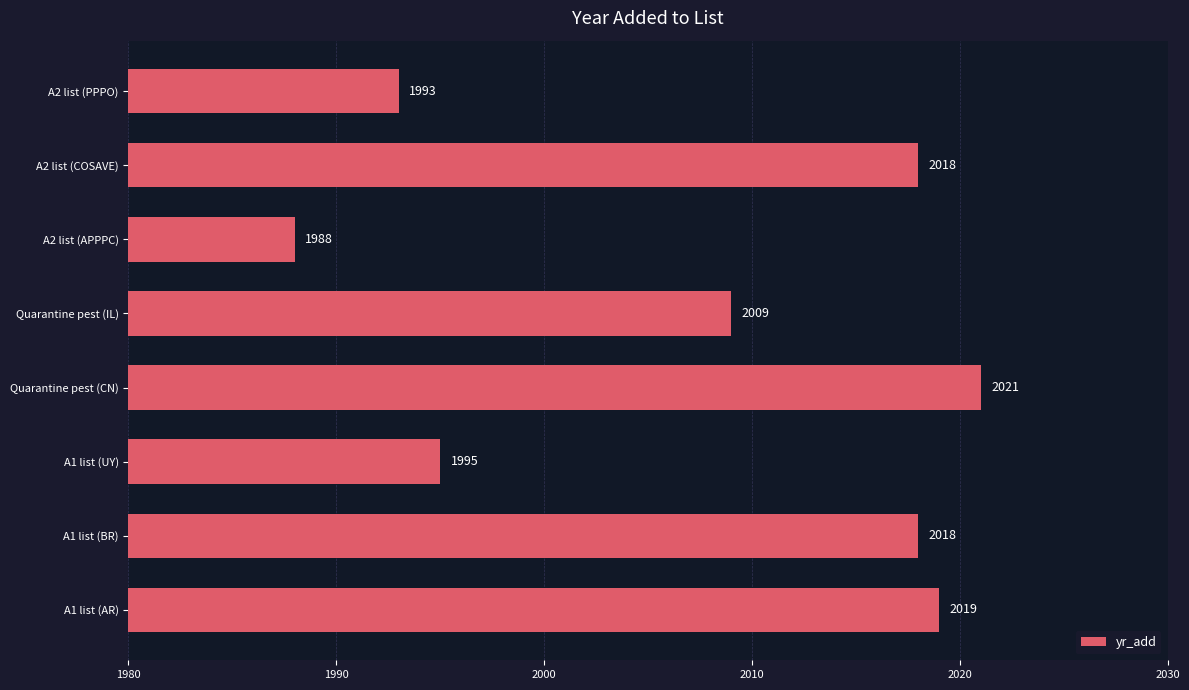

What is the sum of the values at Quarantine pest (IL) and A2 list (PPPO)?

4002